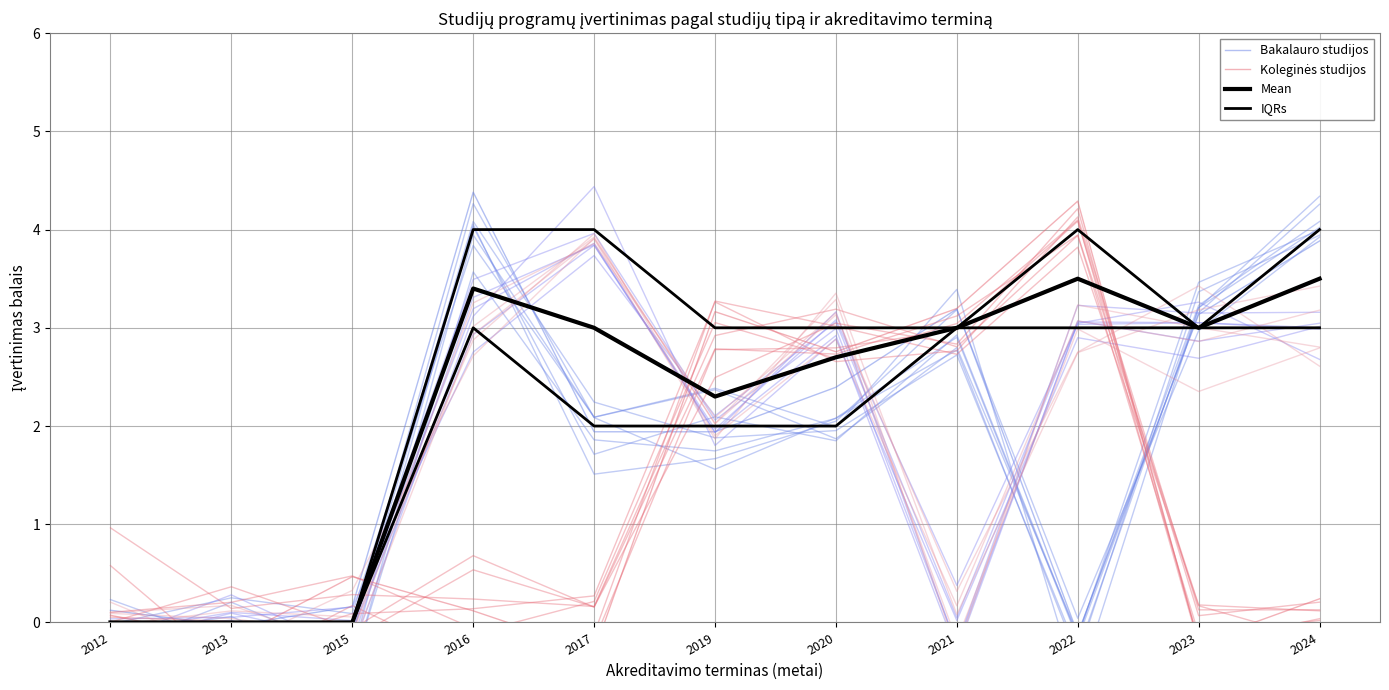

Which series has the largest range (max minus min)?

Koleginės studijos